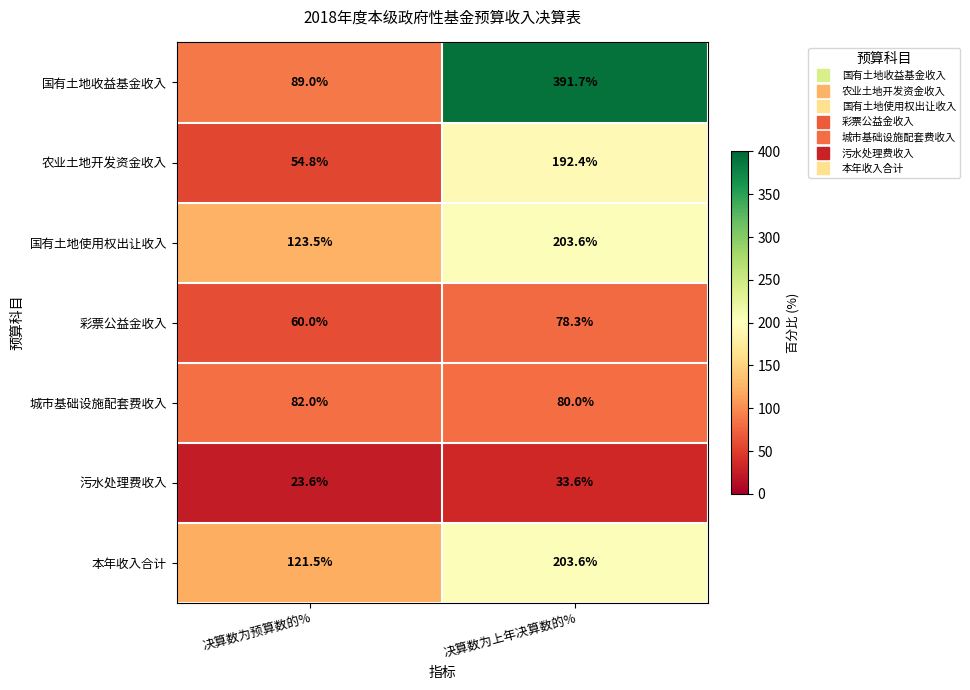

What is the sum of the 彩票公益金收入 values at 决算数为上年决算数的% and 决算数为预算数的%?

138.3